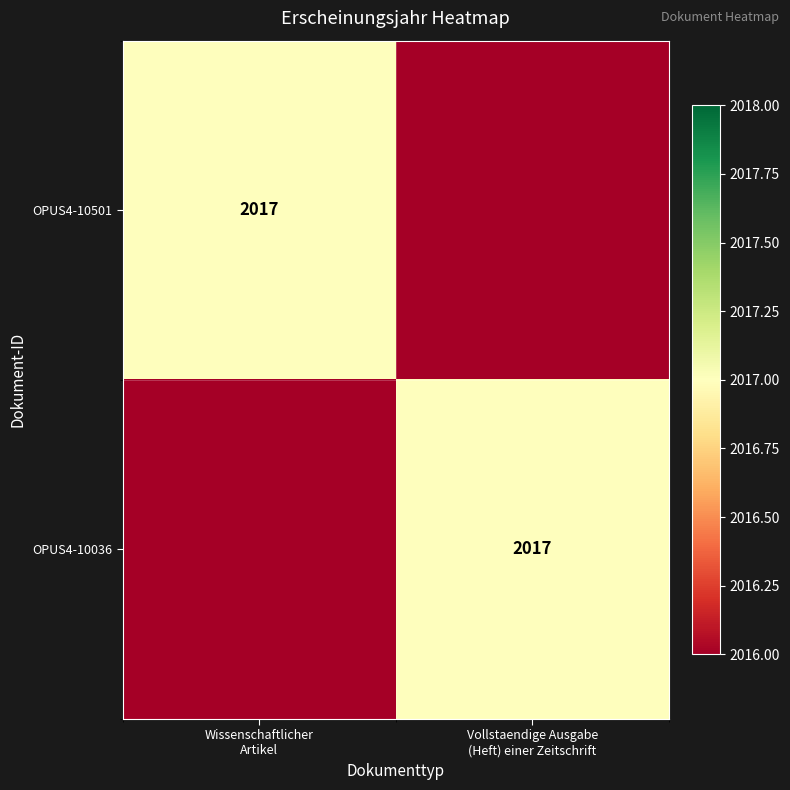

Between Wissenschaftlicher Artikel and Vollstaendige Ausgabe (Heft) einer Zeitschrift, which series saw the biggest shift?

OPUS4-10501